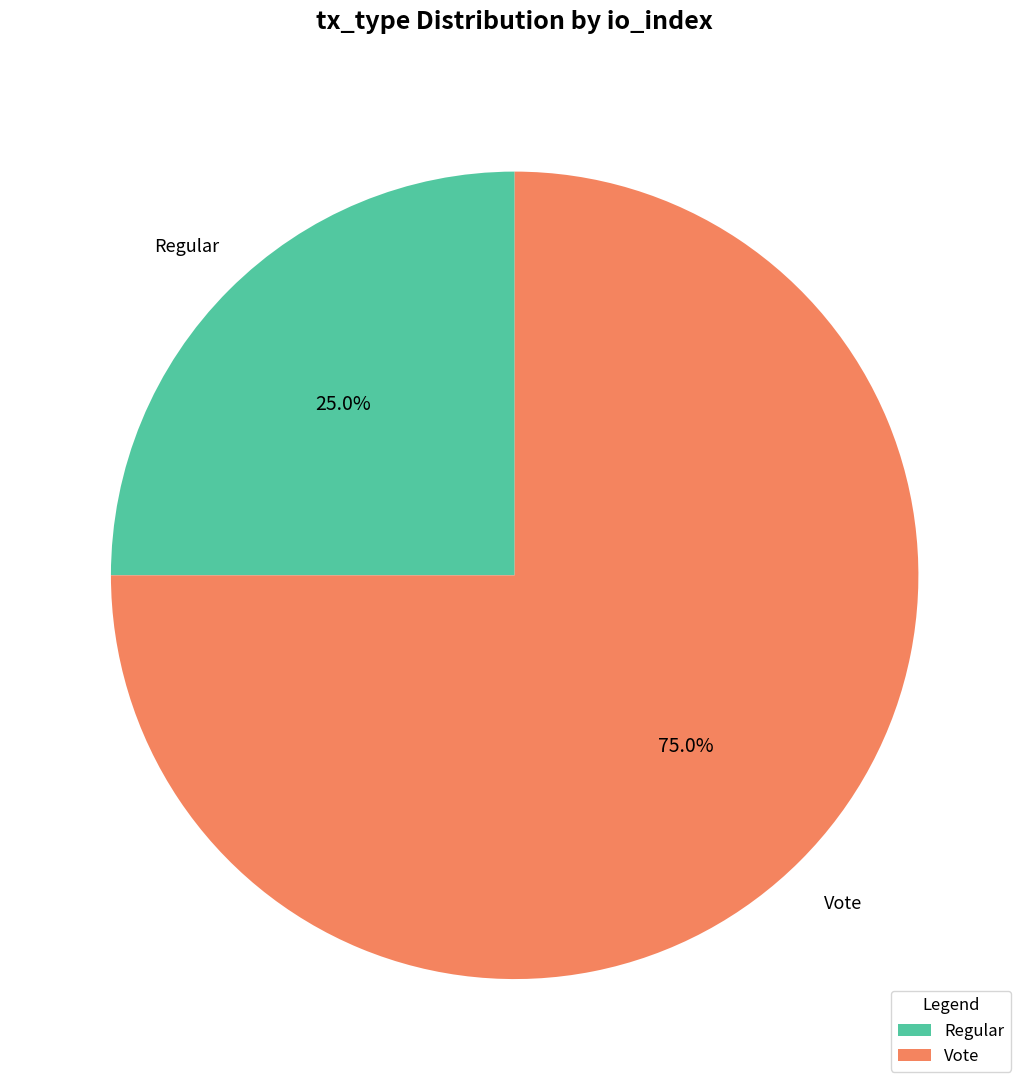

Count the number of slices in the pie.

2